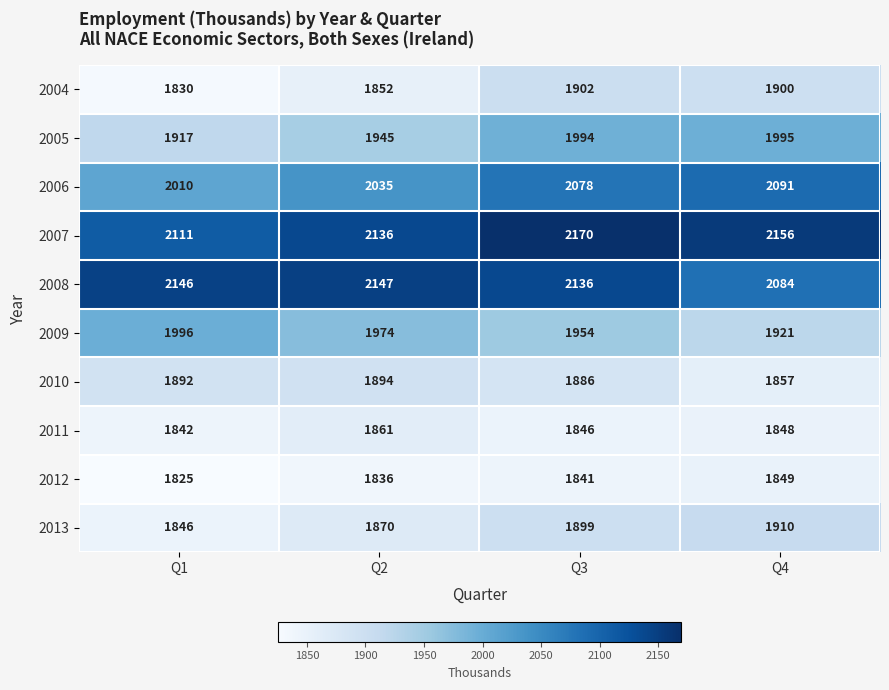

At Q2, list the series in order from largest to smallest.

2008, 2007, 2006, 2009, 2005, 2010, 2013, 2011, 2004, 2012